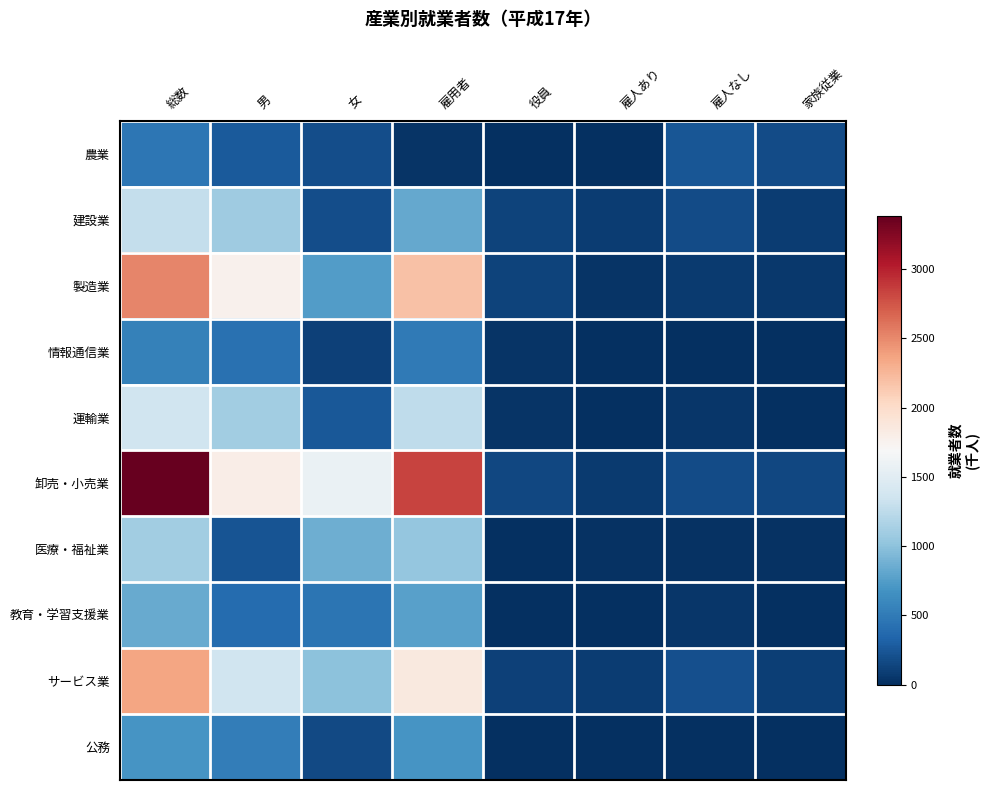

Which has a higher value, 男 or 総数?

総数